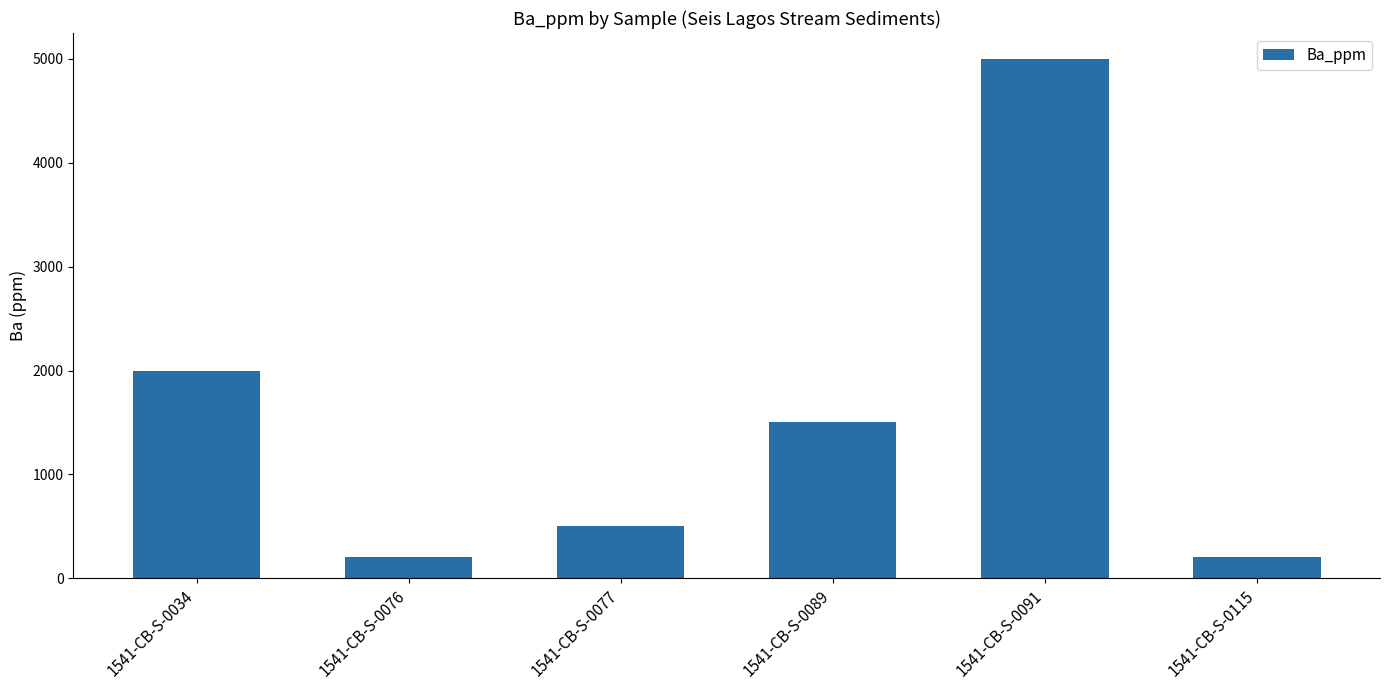

True or false: the data shows 200 at 1541-CB-S-0115.

True